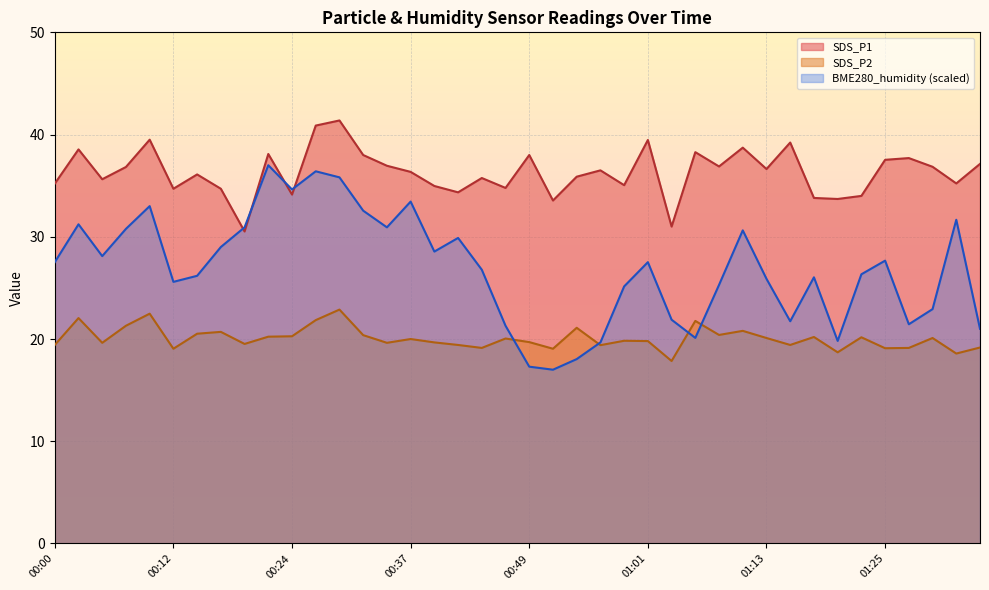

True or false: SDS_P1 has a value of 72.9 at 00:27.

False